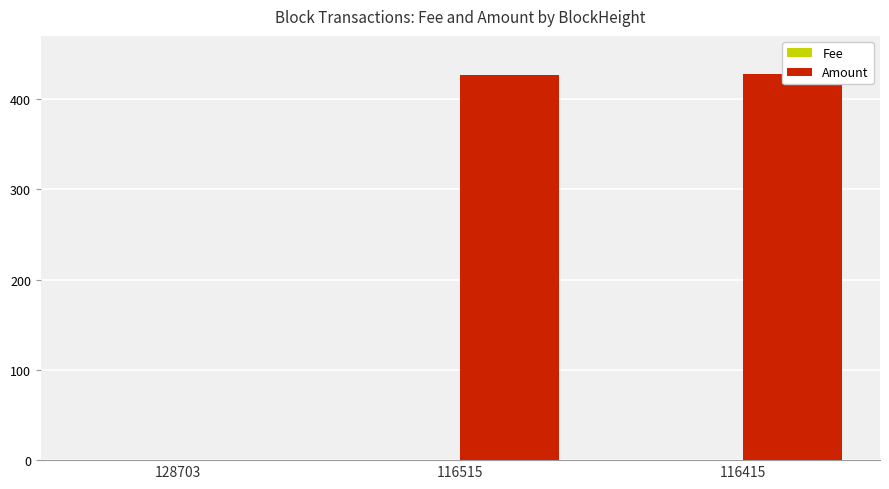

Is the value of Fee at 128703 greater than the value of Amount at 128703?

Yes